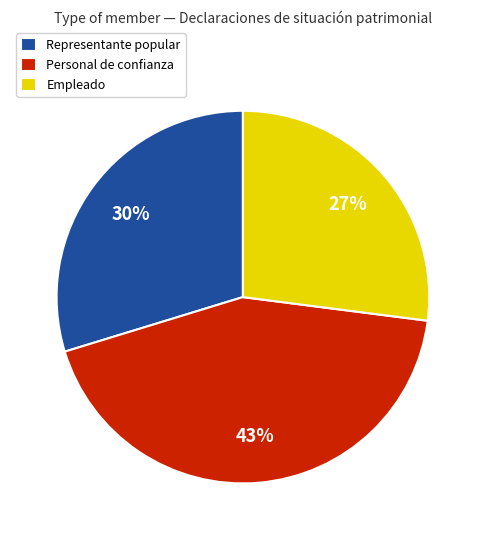

The Empleado slice represents 14% of the pie. True or false?

False